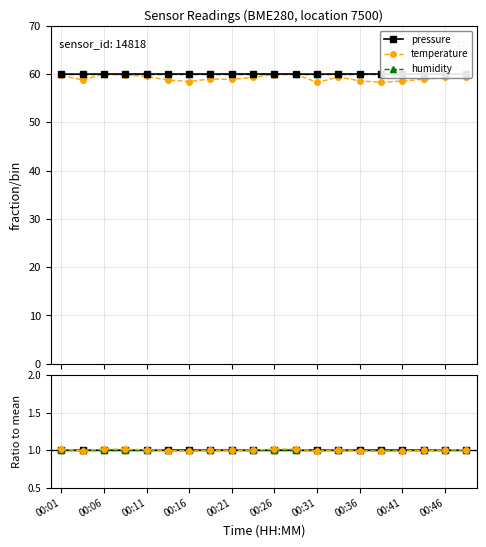

The temperature series shows 1.0 at 00:26. True or false?

True